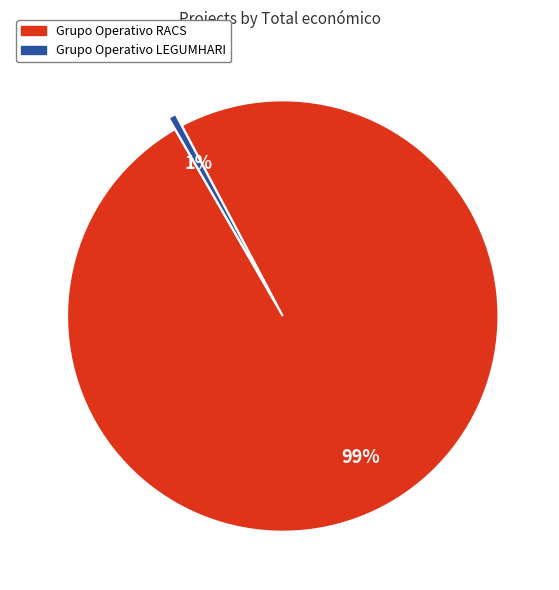

Between Grupo Operativo RACS and Grupo Operativo LEGUMHARI, which is larger?

Grupo Operativo RACS